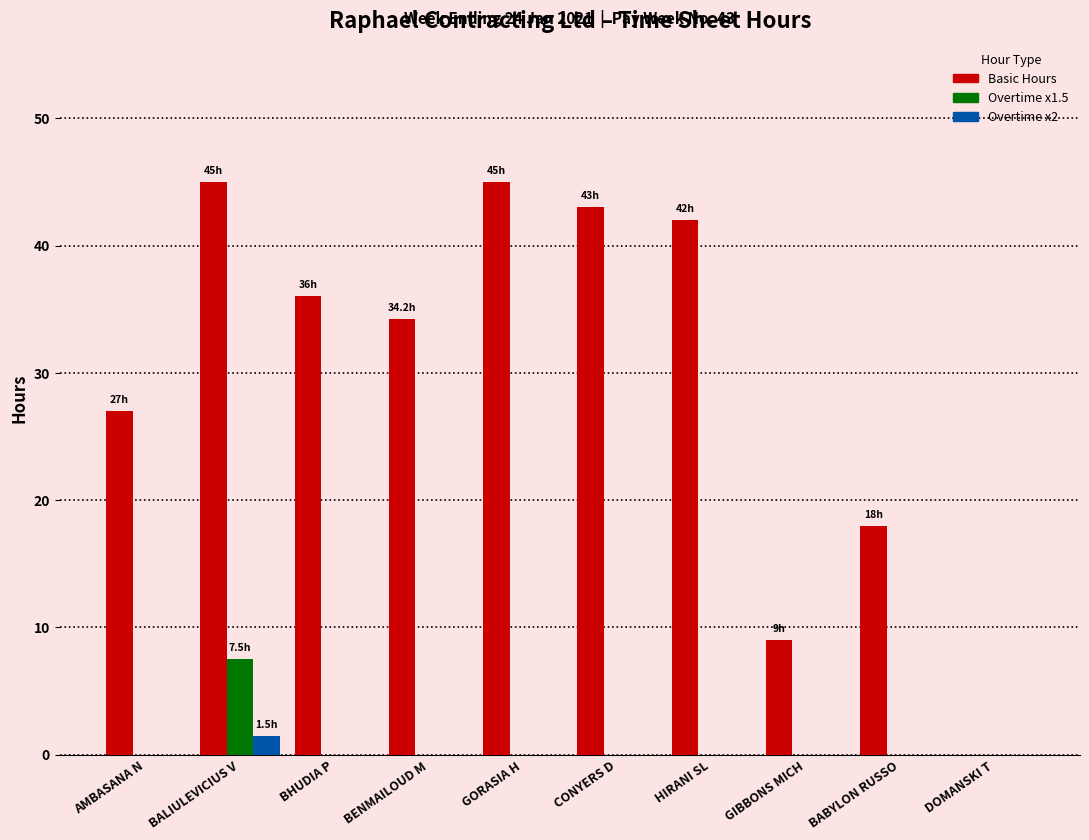

Between BALIULEVICIUS V and DOMANSKI T, which series saw the biggest shift?

Basic Hours